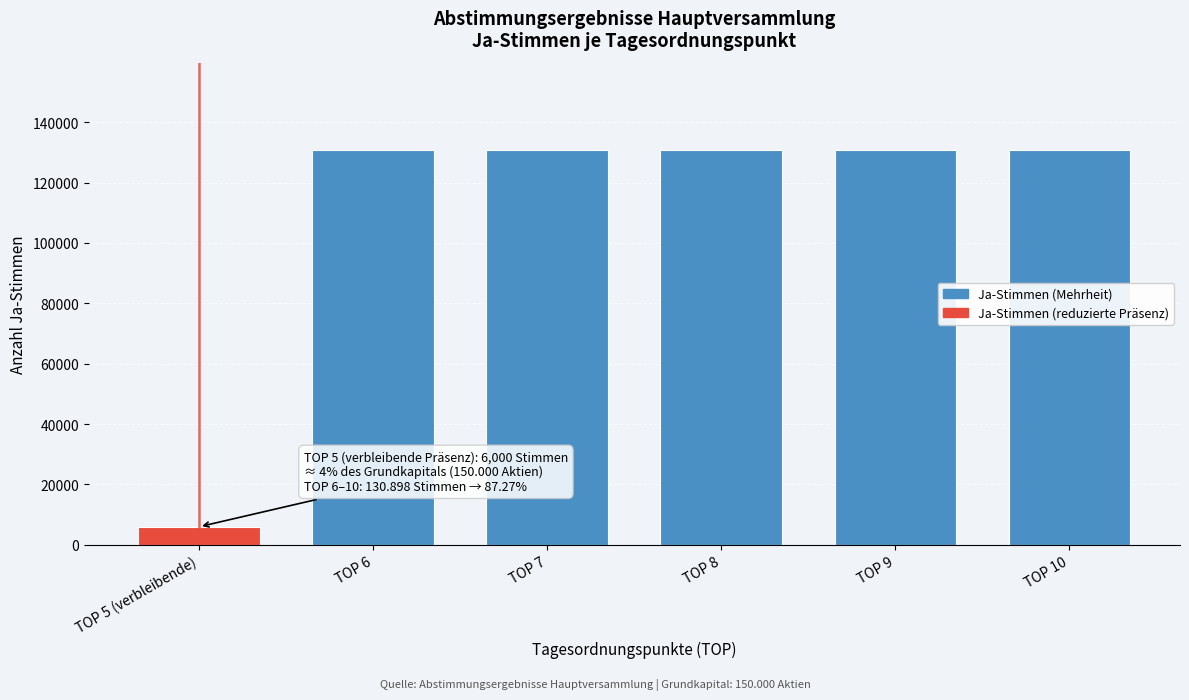

Reading right to left, transcribe all the data shown in this chart.

TOP 10=130898	TOP 9=130898	TOP 8=130898	TOP 7=130898	TOP 6=130898	TOP 5 (verbleibende)=6000